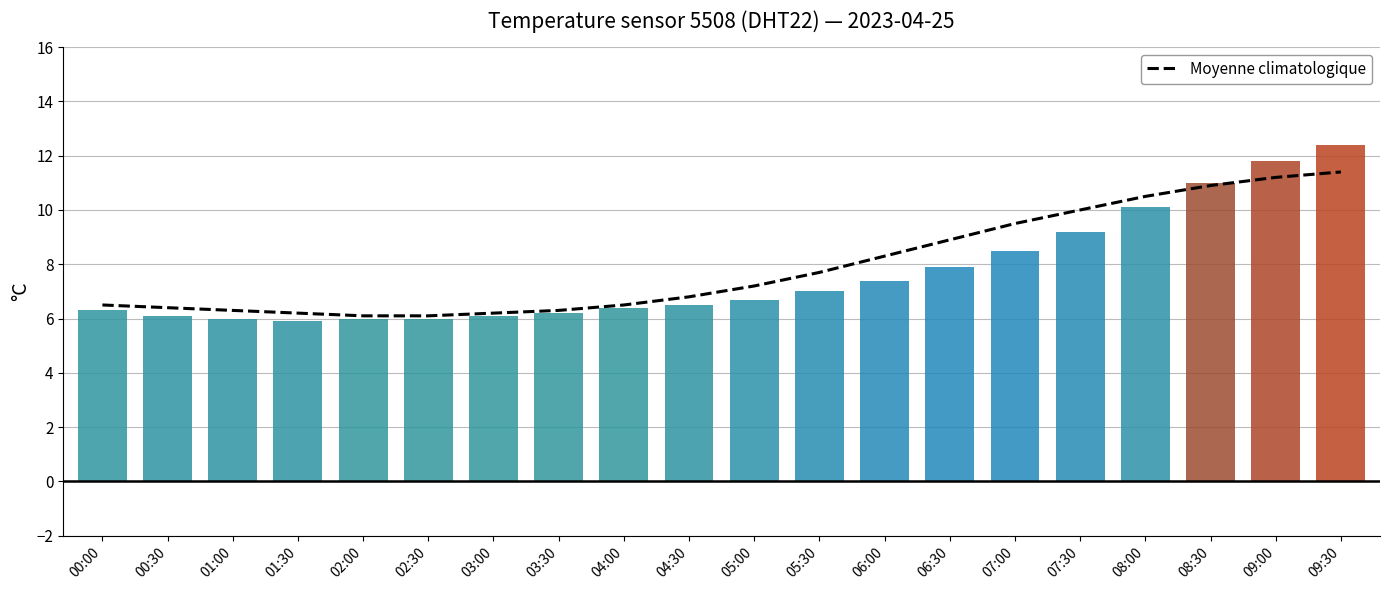

How many data points in temperature are above 6?

16